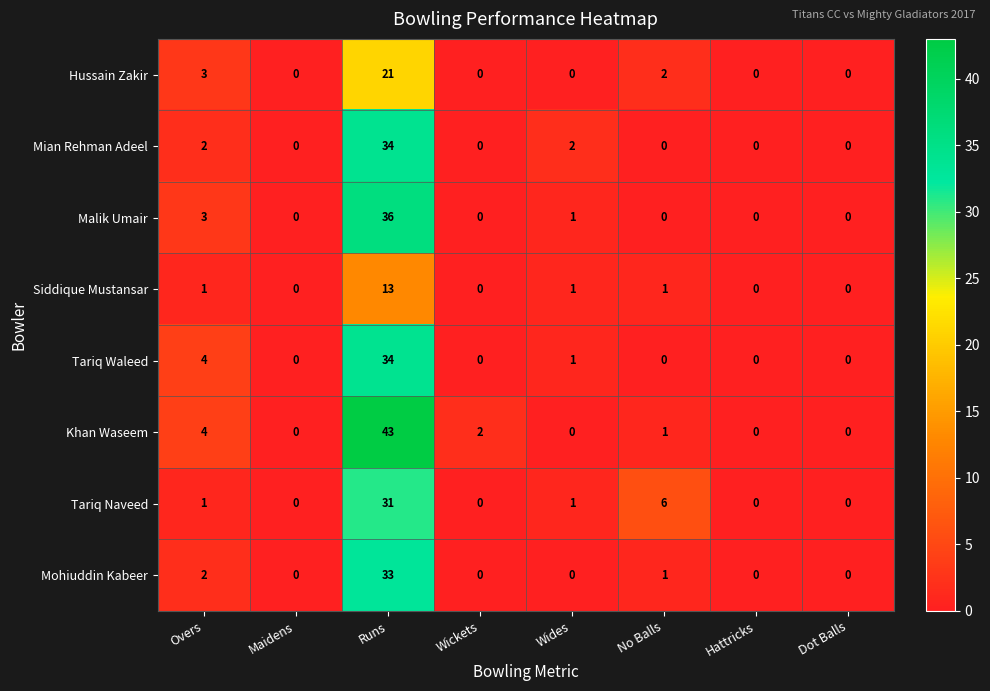

What is the sum of all Tariq Waleed values?

39